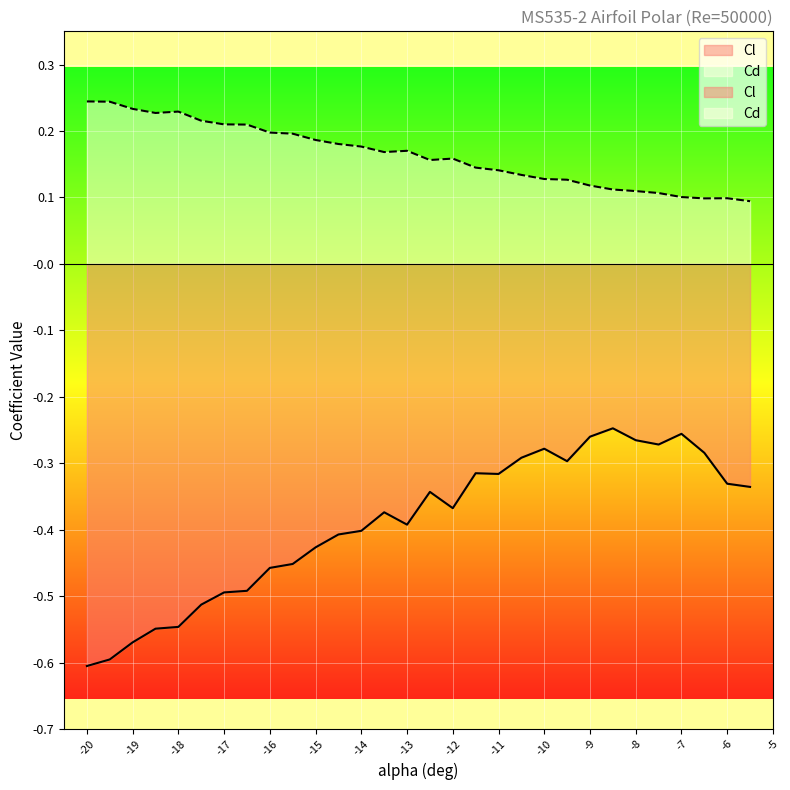

True or false: Cd and Cl cross at least once.

False